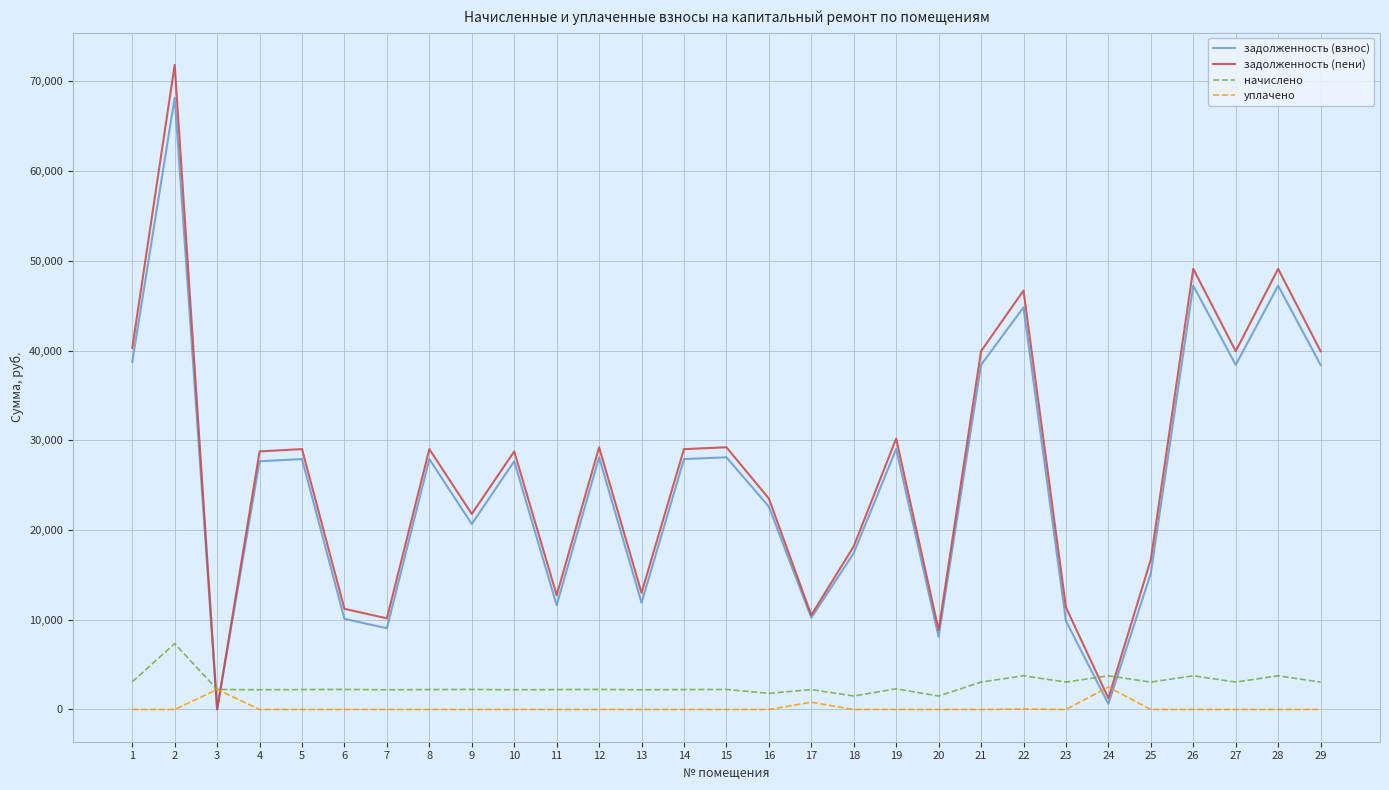

True or false: начислено has more than 0 interior local peaks.

True